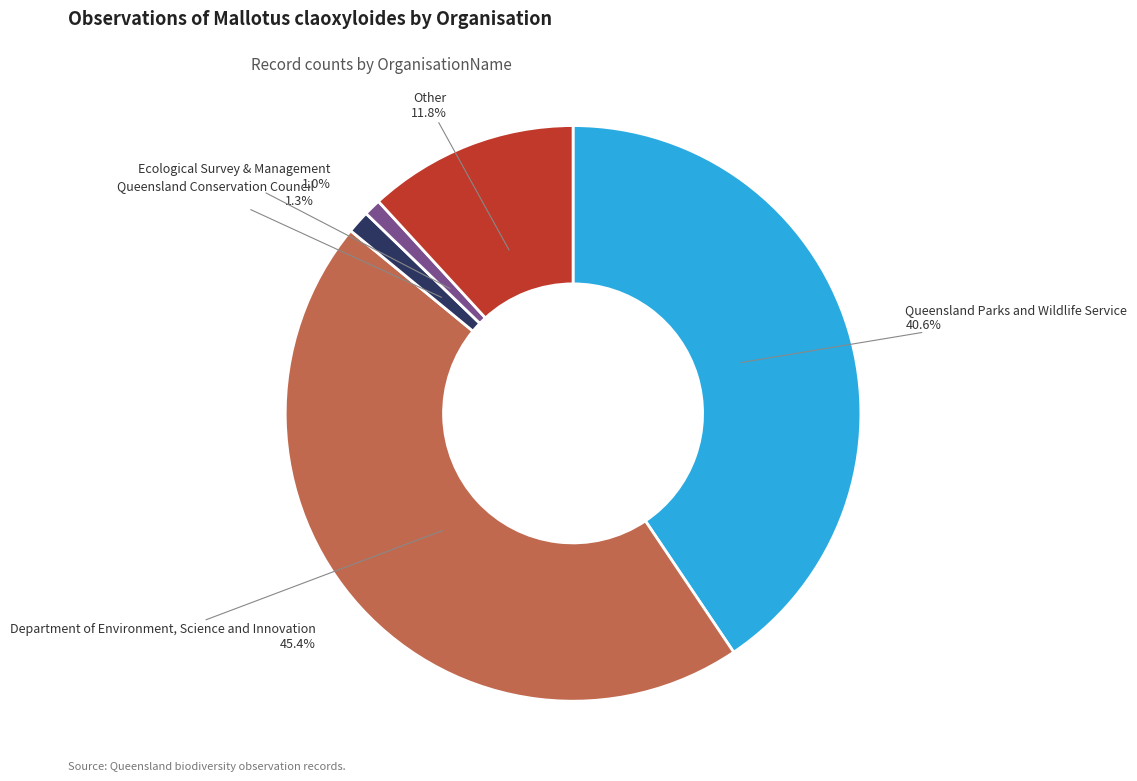

Which slice is the largest?

Department of Environment, Science and Innovation